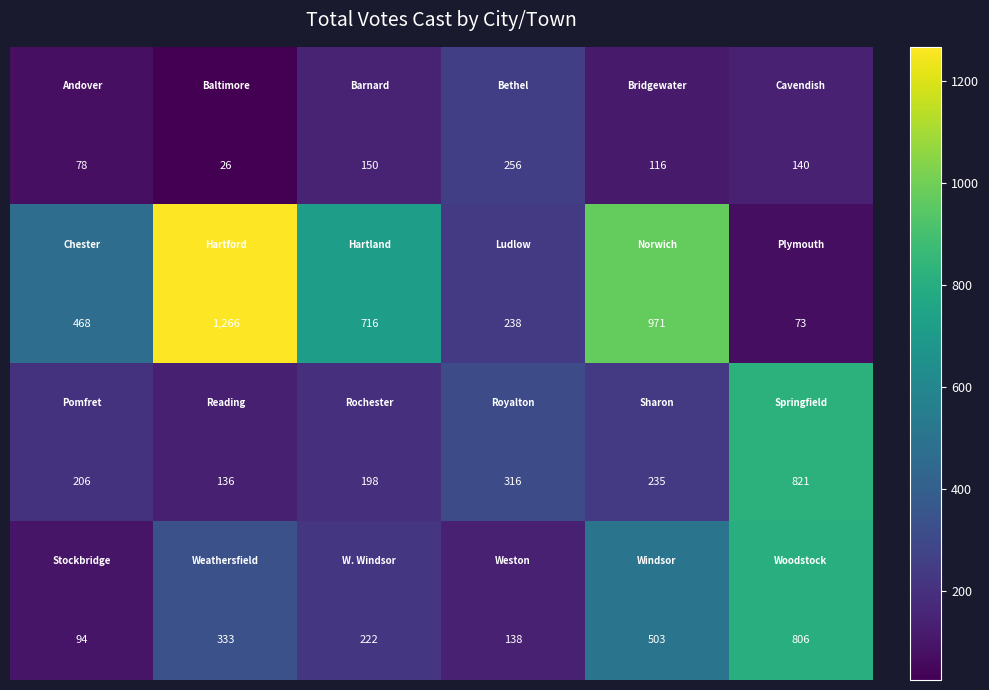

What is the minimum value shown in the chart?

26